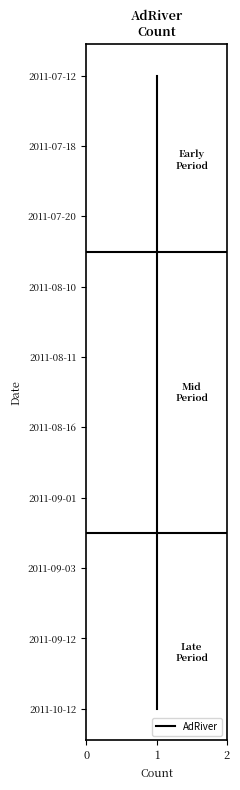

How many lines are shown in the chart?

1